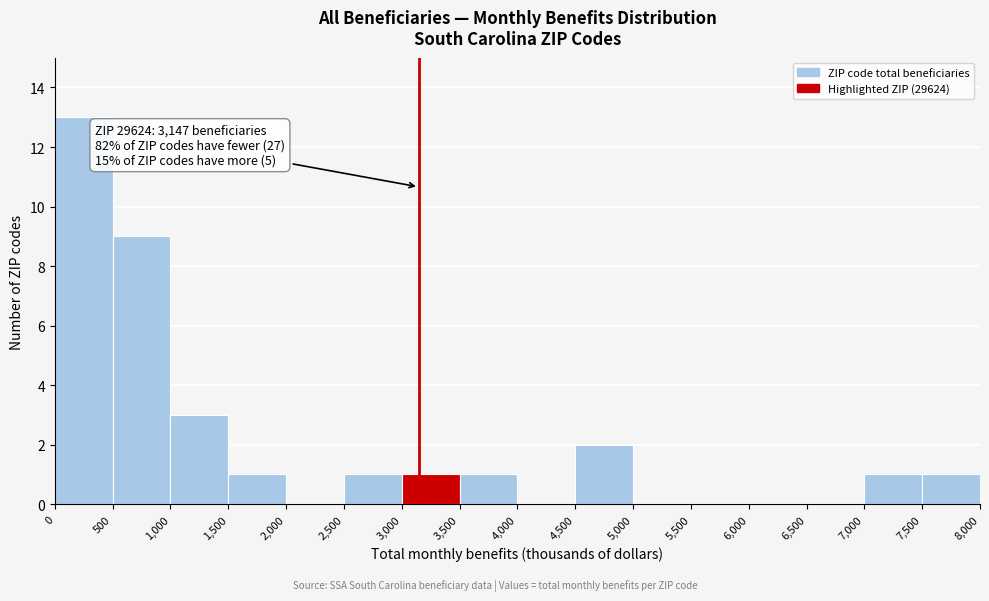

Over which range of the x-axis is the bar tallest?

0 to 500